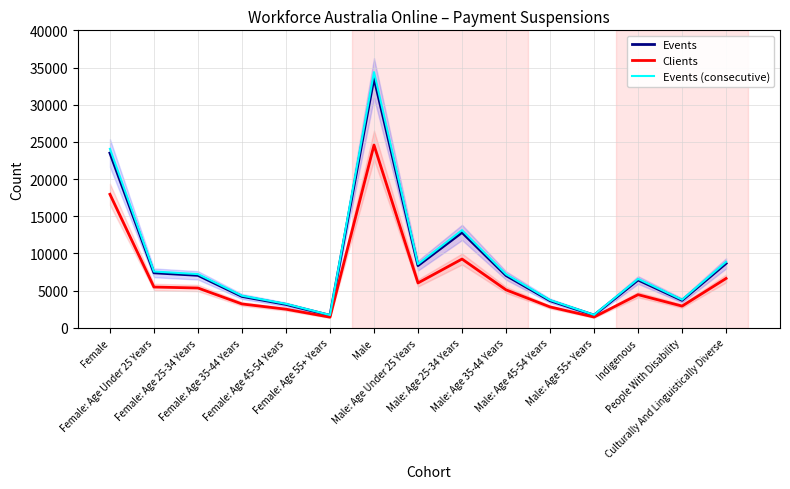

What is the lowest value of the Events series?

1680.0